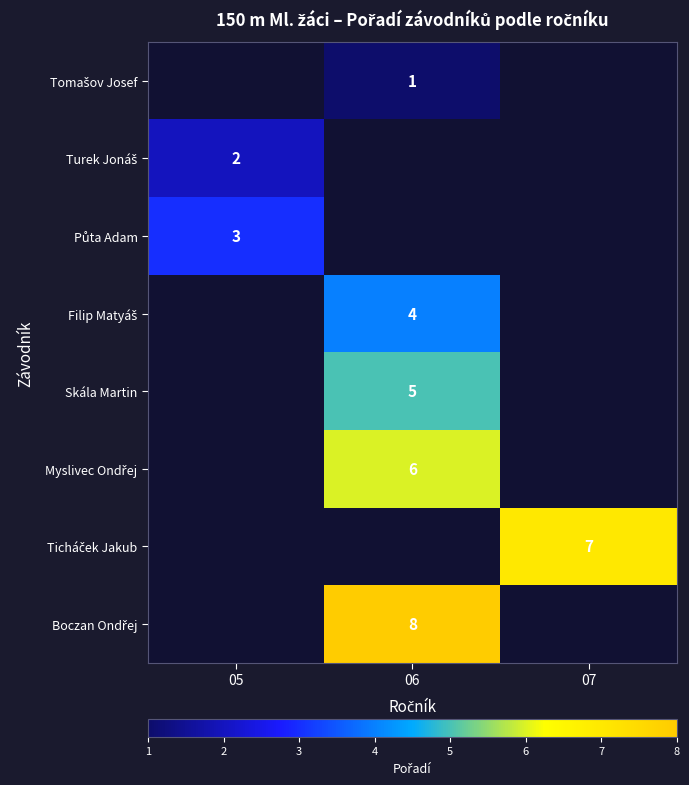

The Skála Martin series shows 8 at 06. True or false?

False